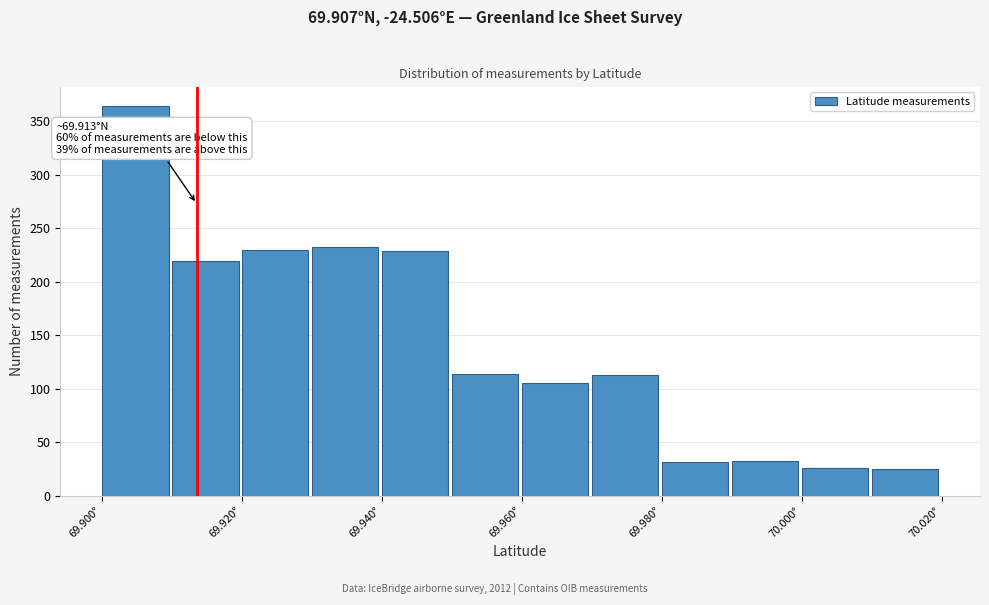

Over which range of the x-axis is the bar tallest?

69.90 to 69.91